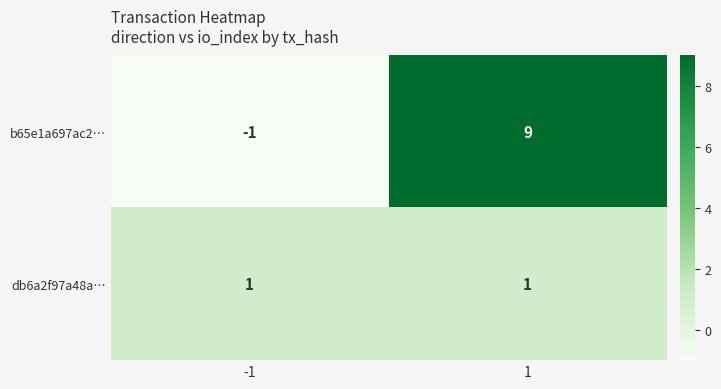

Reading right to left, transcribe all the data shown in this chart.

b65e1a697ac2…: 9	-1
db6a2f97a48a…: 1	1